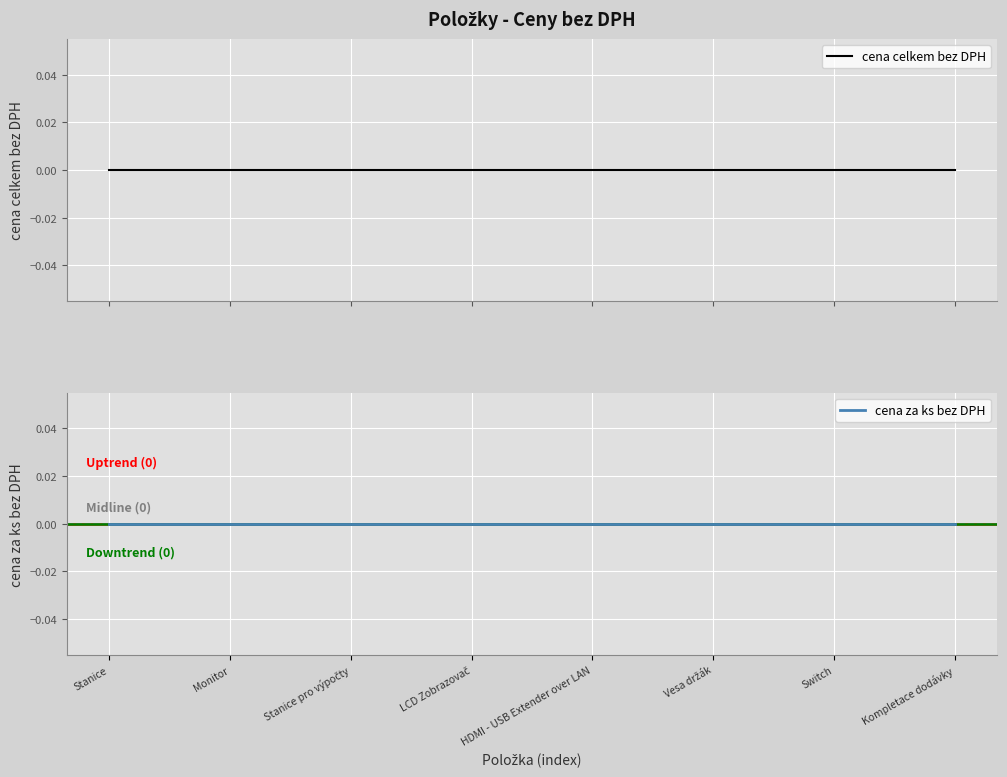

True or false: ks has more than 0 points higher than both neighbors.

False